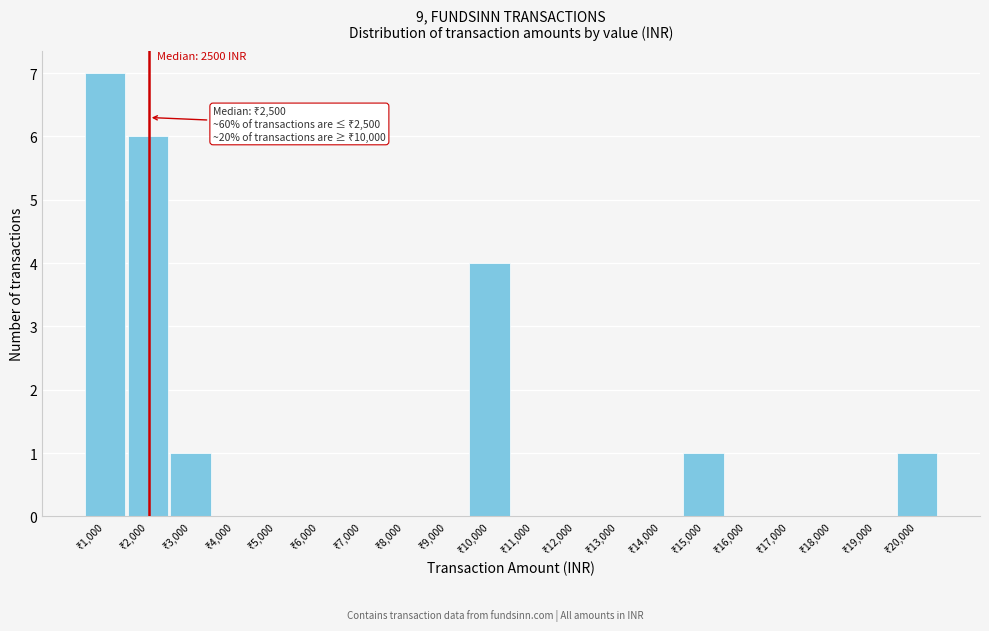

What is the sum of all values?

20